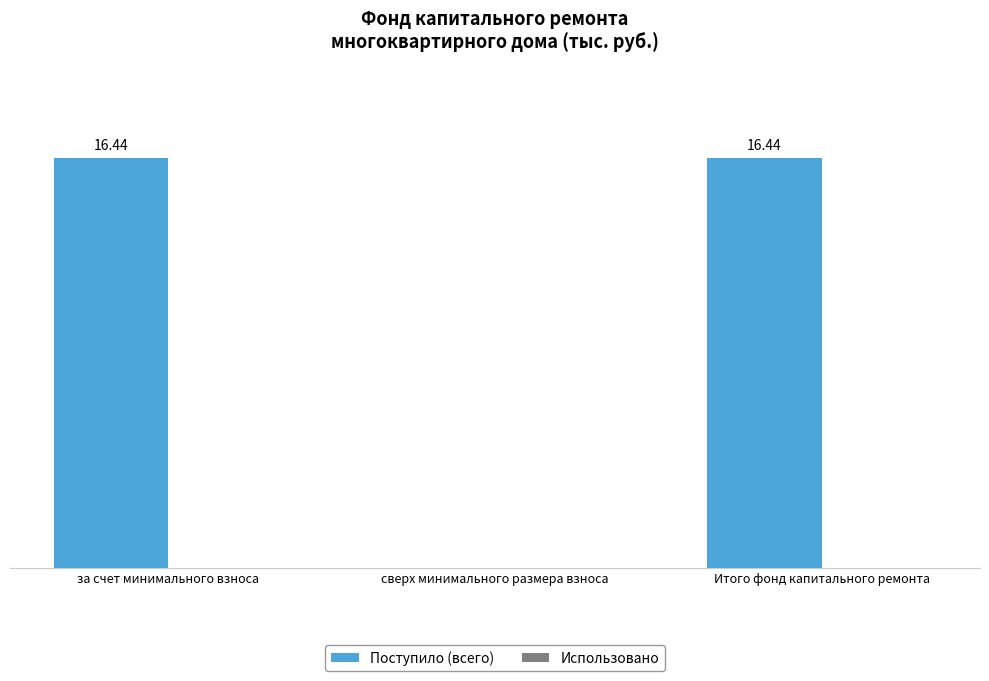

Between Итого фонд капитального ремонта and сверх минимального размера взноса, which is larger?

Итого фонд капитального ремонта